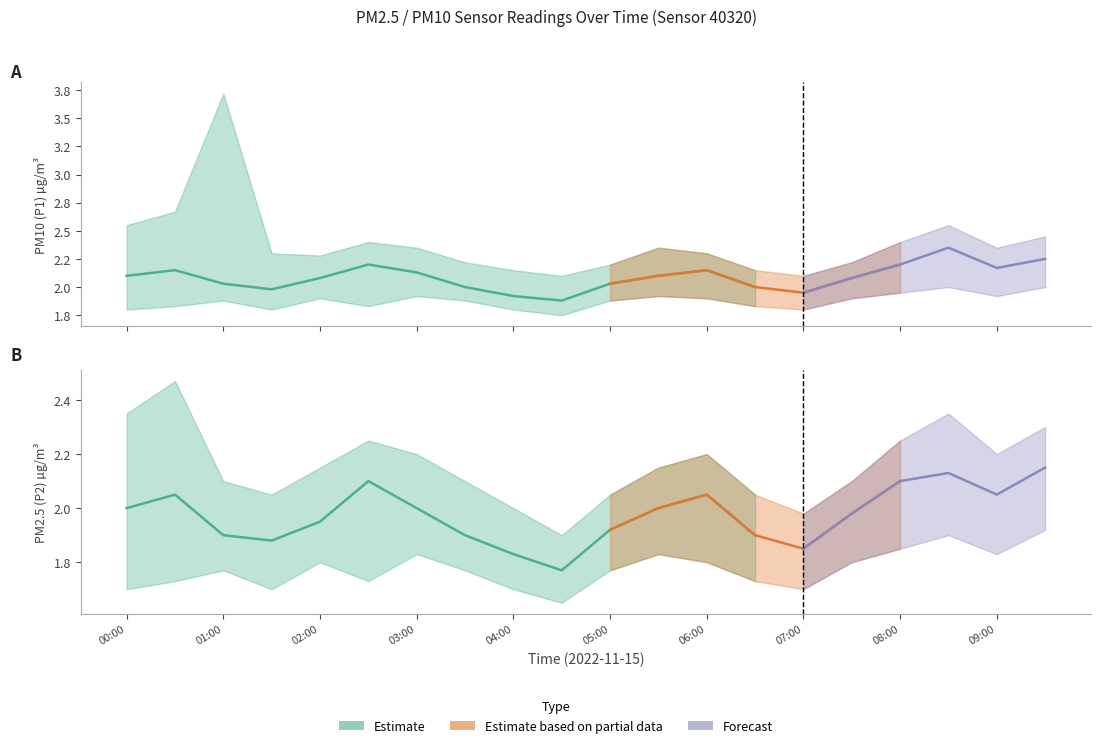

Rank the series at 08:30 from lowest to highest value.

P2_lower, P1_lower, P2, P1, P2_upper, P1_upper